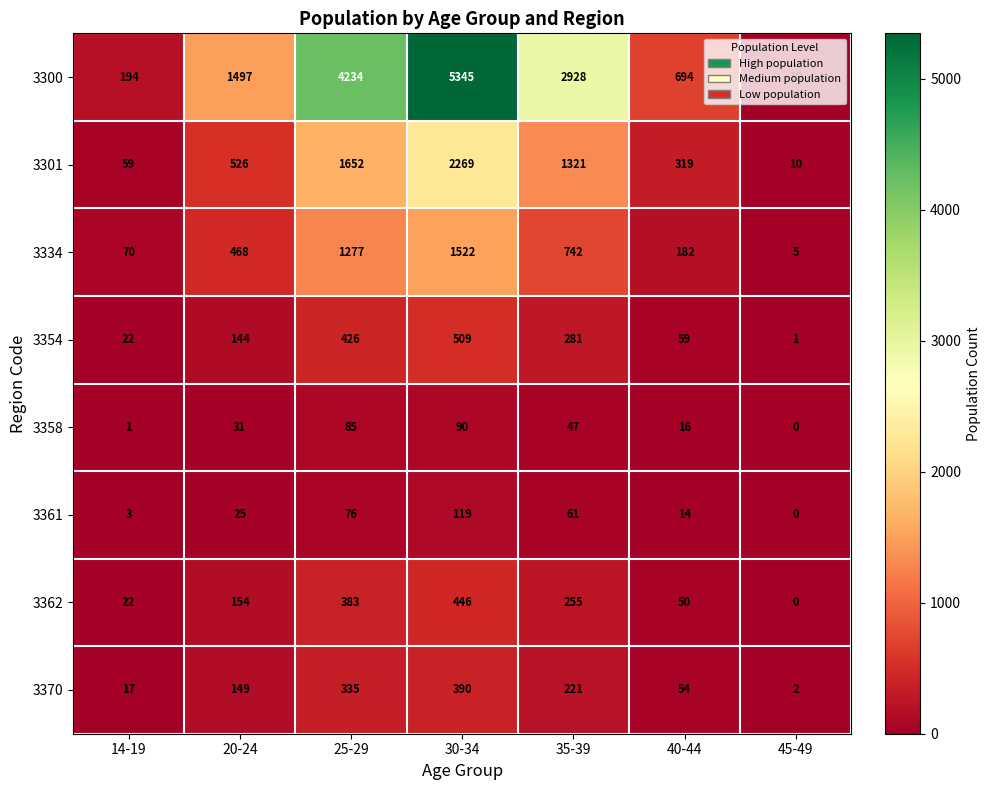

At which category is the sum across all series the highest?

30-34